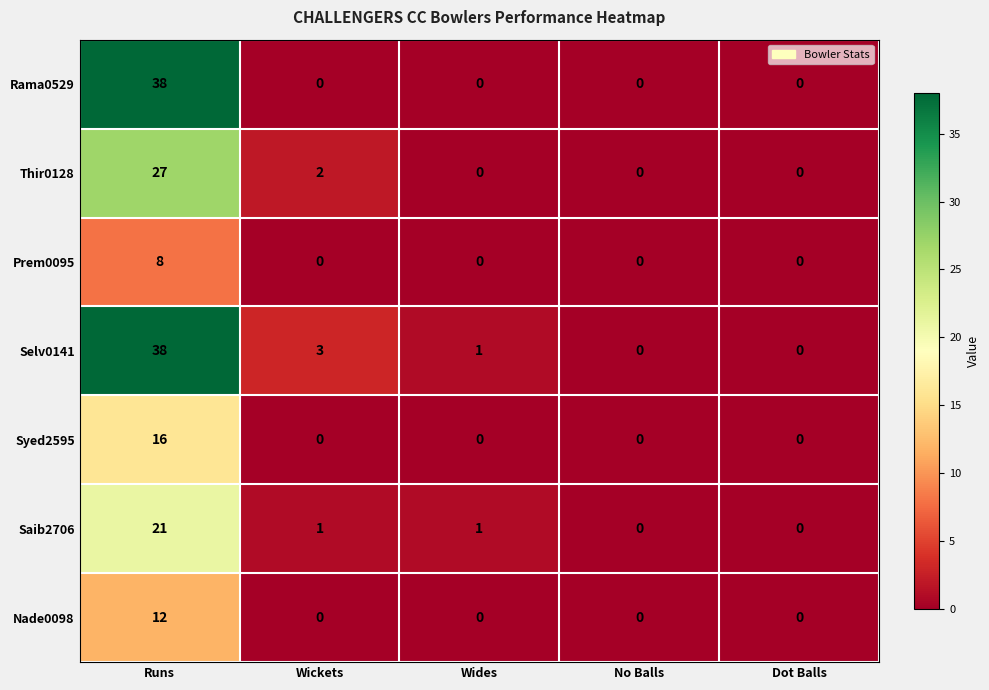

What is the sum of the Rama0529 values at No Balls and Runs?

38